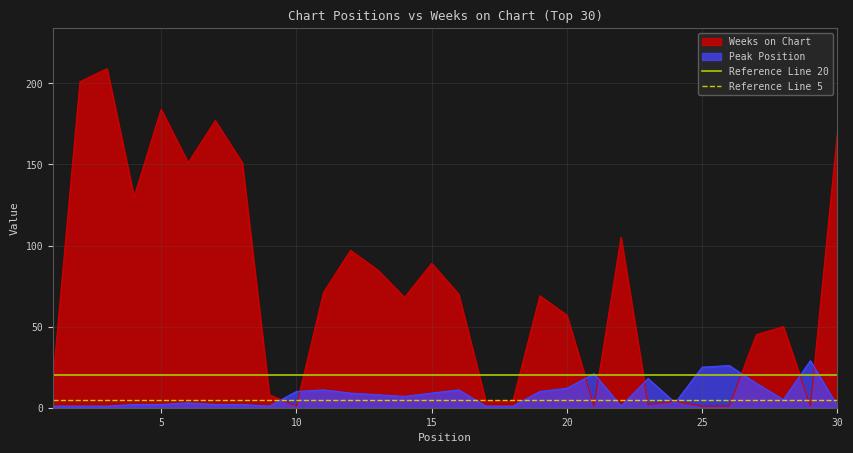

The value of Weeks on Chart at 20 is 78. True or false?

False